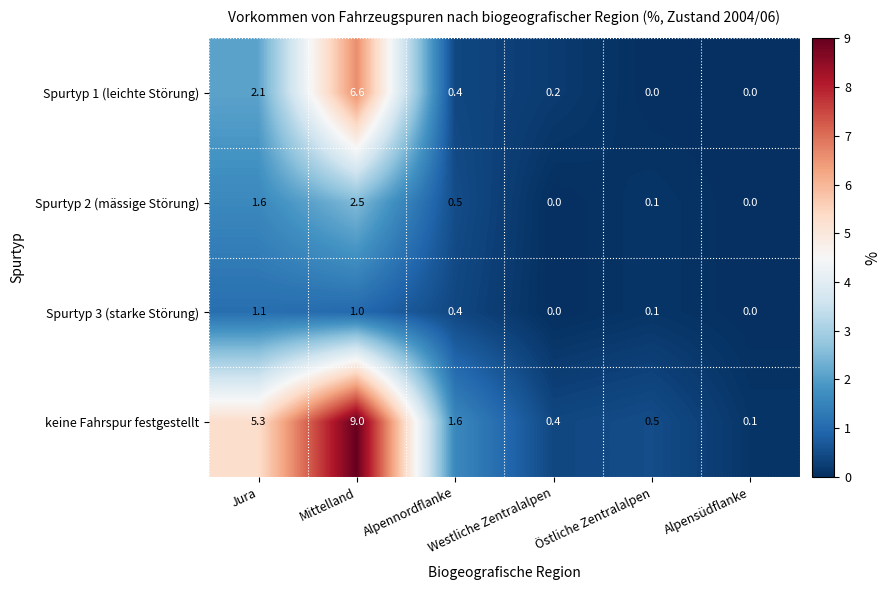

How many values in Spurtyp 1 (leichte Störung) are above zero?

4